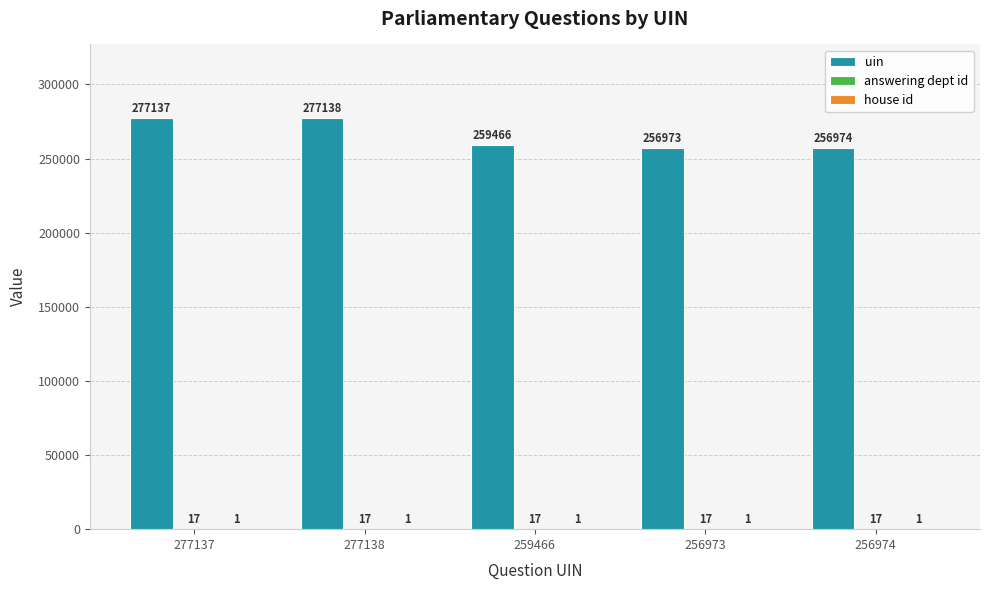

True or false: uin has a value of 85614 at 277138.

False